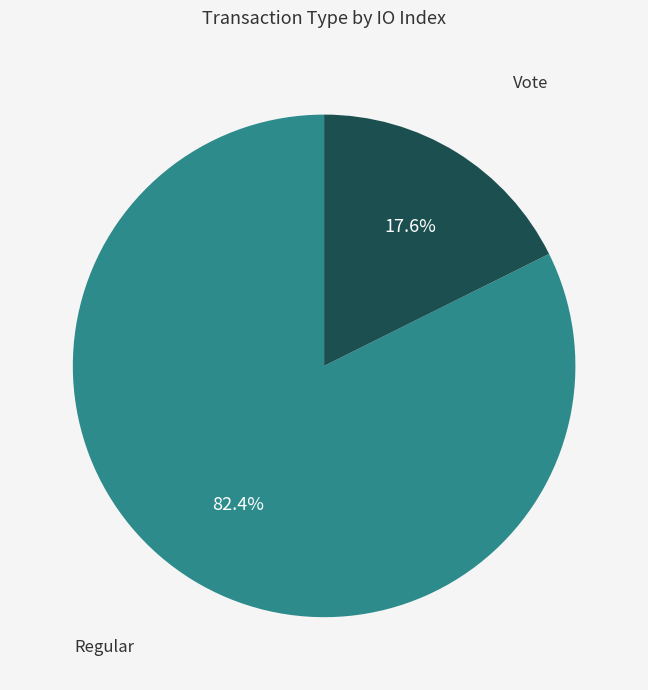

Is there a majority slice in this chart?

Yes